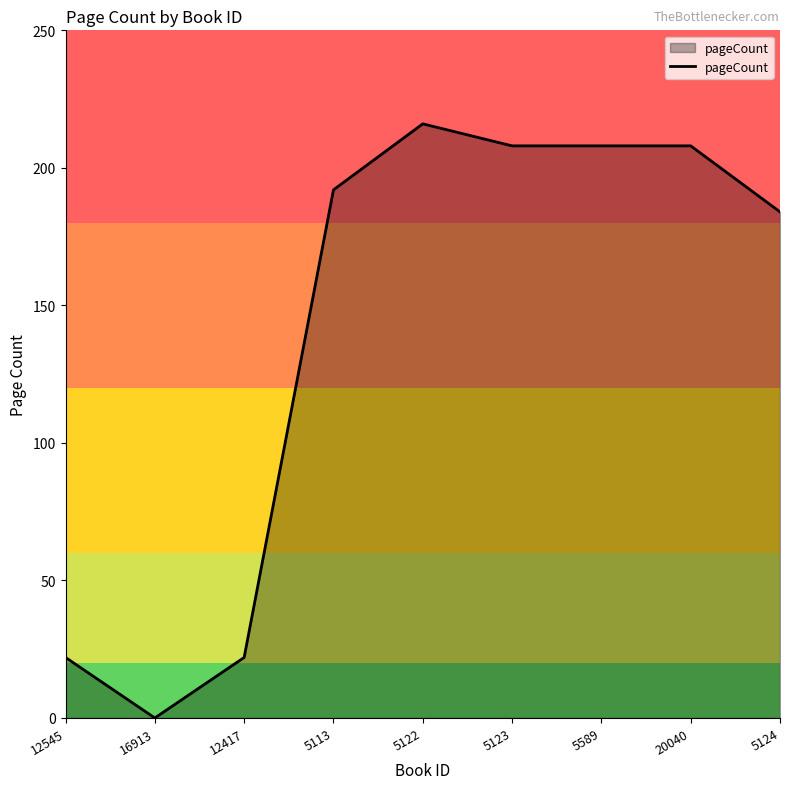

Is it true that the value at 5123 is 208?

True